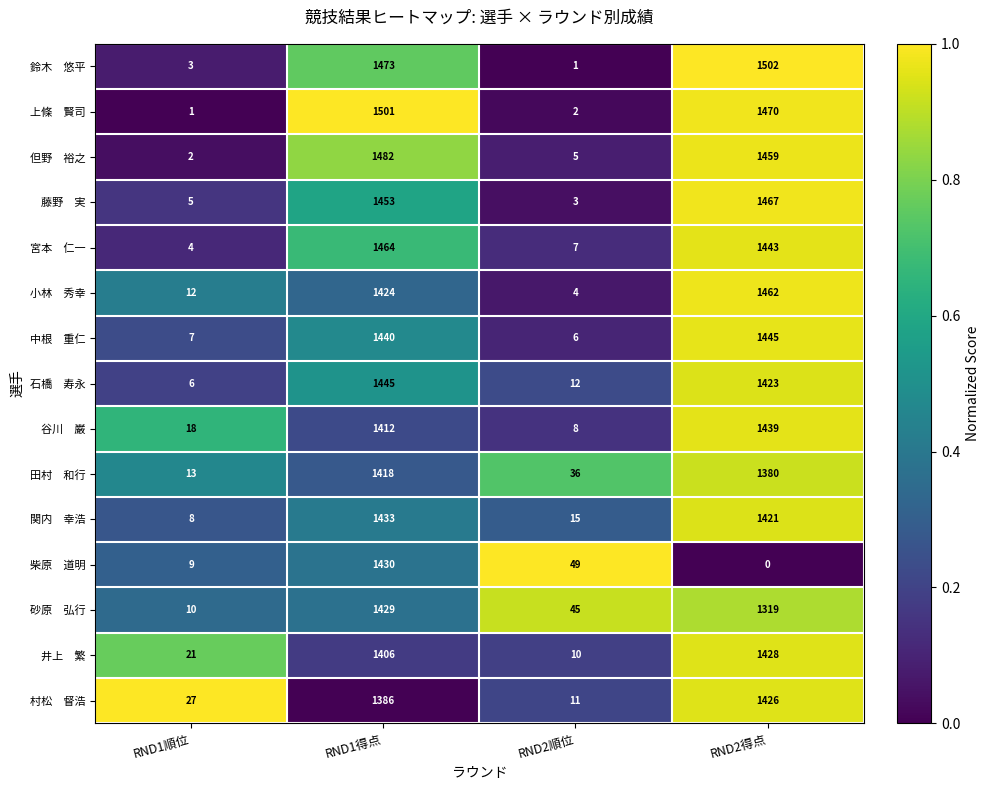

What is the difference between the highest and lowest values at RND2得点?

1502